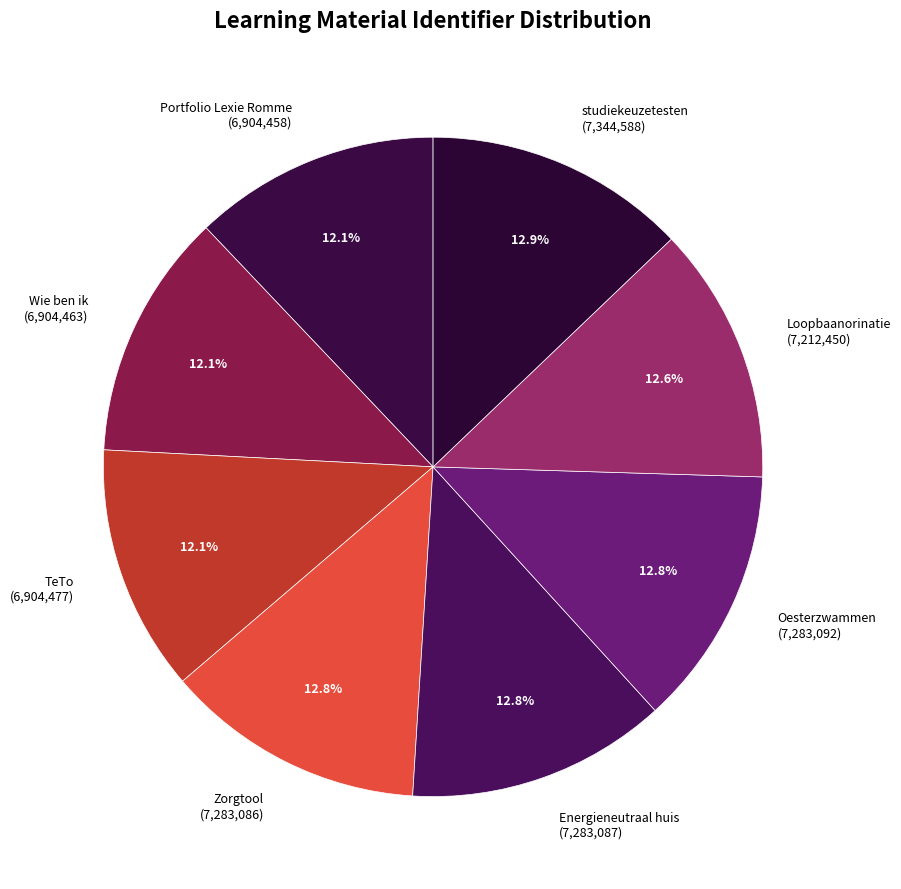

Does any single category account for the majority?

No